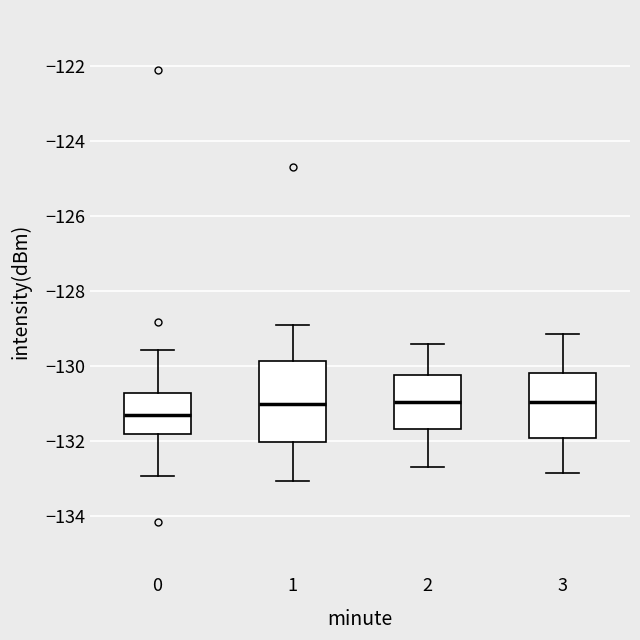

Reading left to right, transcribe this box plot: for each box, give where its median line is, the range the box spans, and where its two whiskers end, as read against the y-axis. The values are not printed on the chart, so give them approximately, as read against the axis.

0: median -131.2, box -131.8 to -130.8, whiskers -133.0 to -129.6
1: median -131.0, box -132.0 to -129.8, whiskers -133.0 to -128.8
2: median -131.0, box -131.6 to -130.2, whiskers -132.6 to -129.4
3: median -131.0, box -132.0 to -130.2, whiskers -132.8 to -129.2